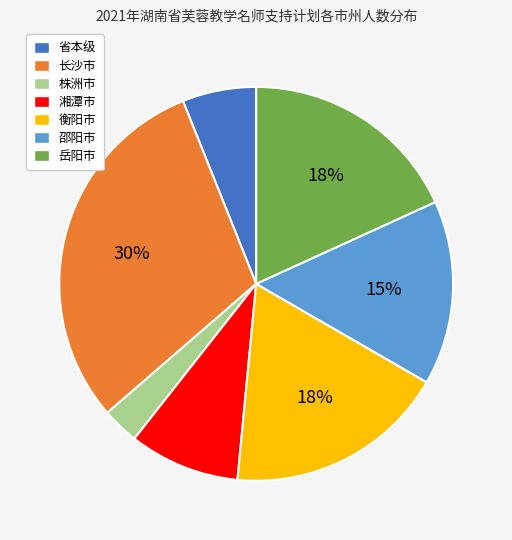

To the nearest percent, what is the difference between the largest and smallest slice percentages?

27%